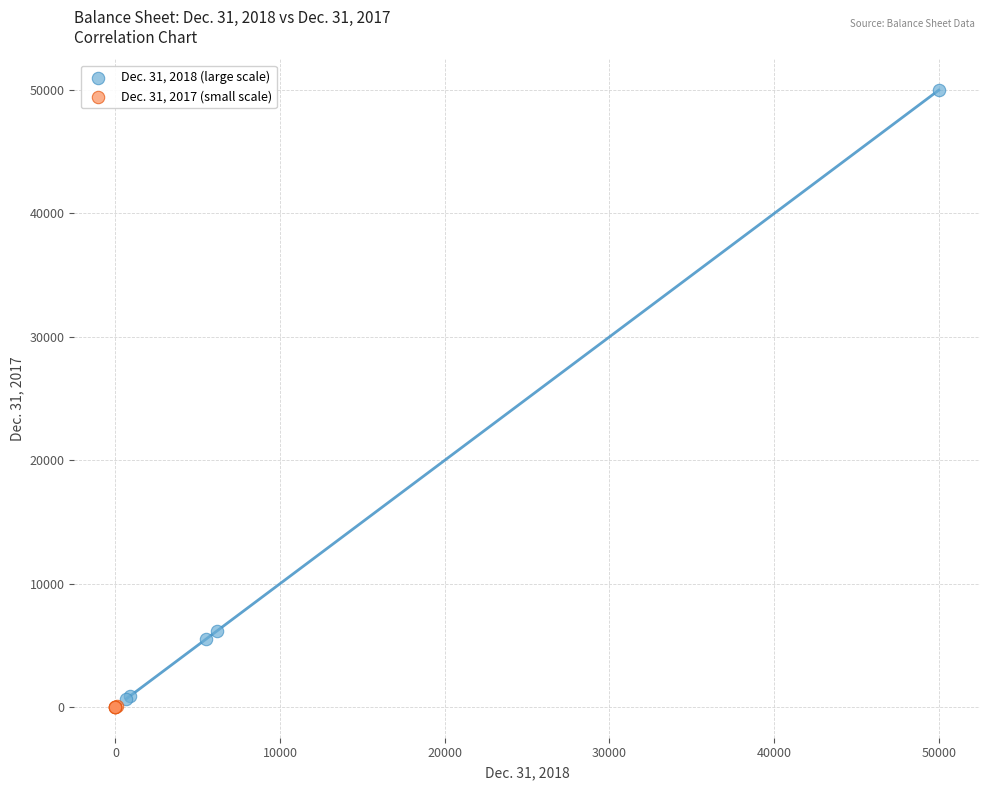

Which series contains the highest Y value?

Dec. 31, 2018 (large scale)